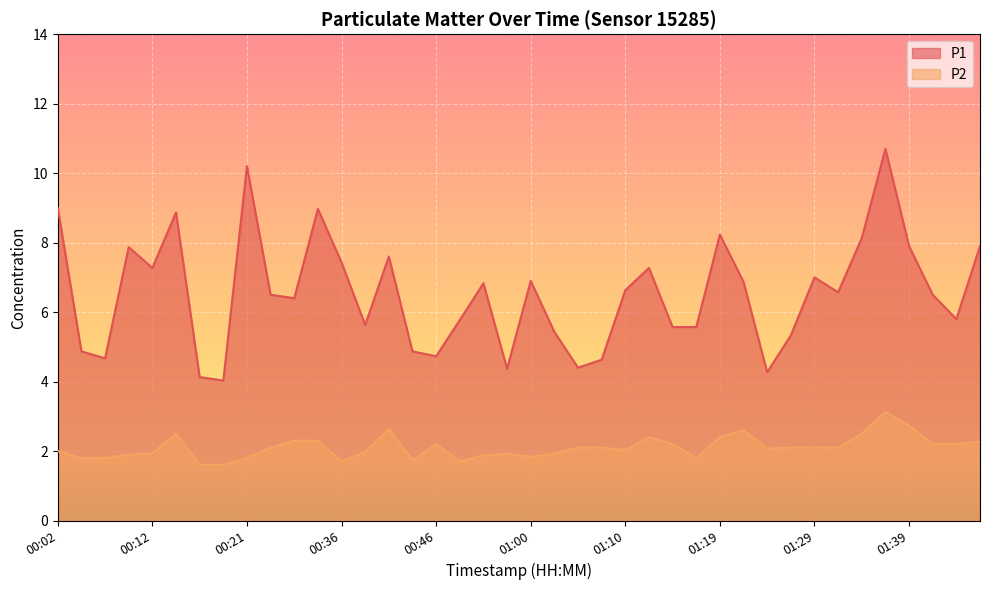

Is the value of P1 at 00:26 greater than the value of P2 at 00:02?

Yes